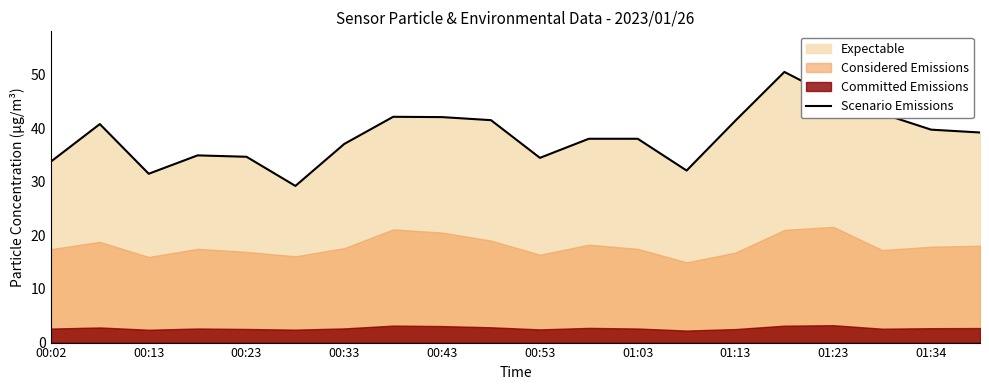

The value of Scenario Emissions at 00:53 is 13.4. True or false?

False